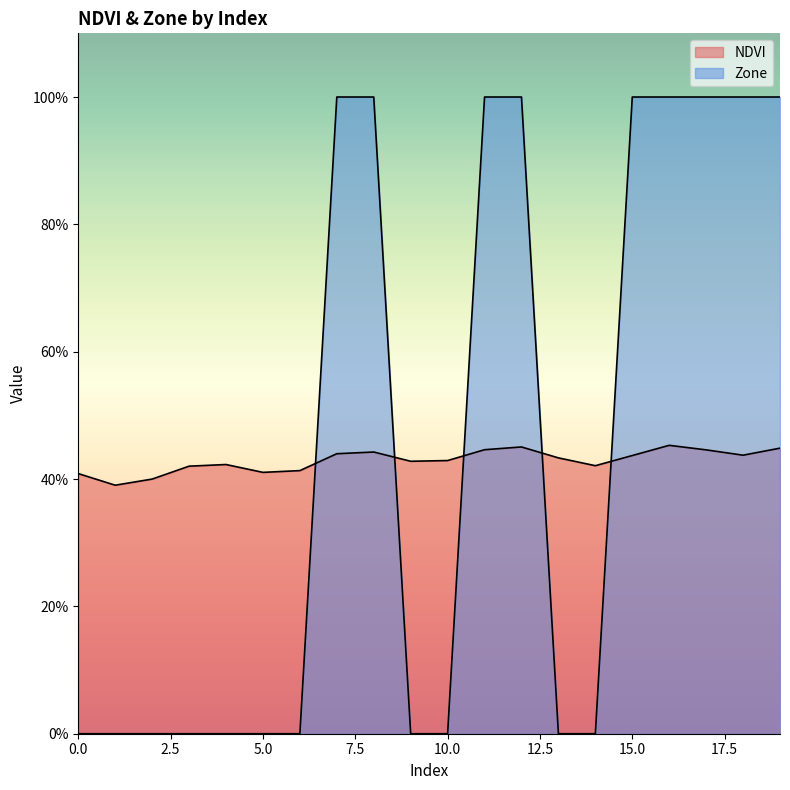

At which label is NDVI closest to 0?

1